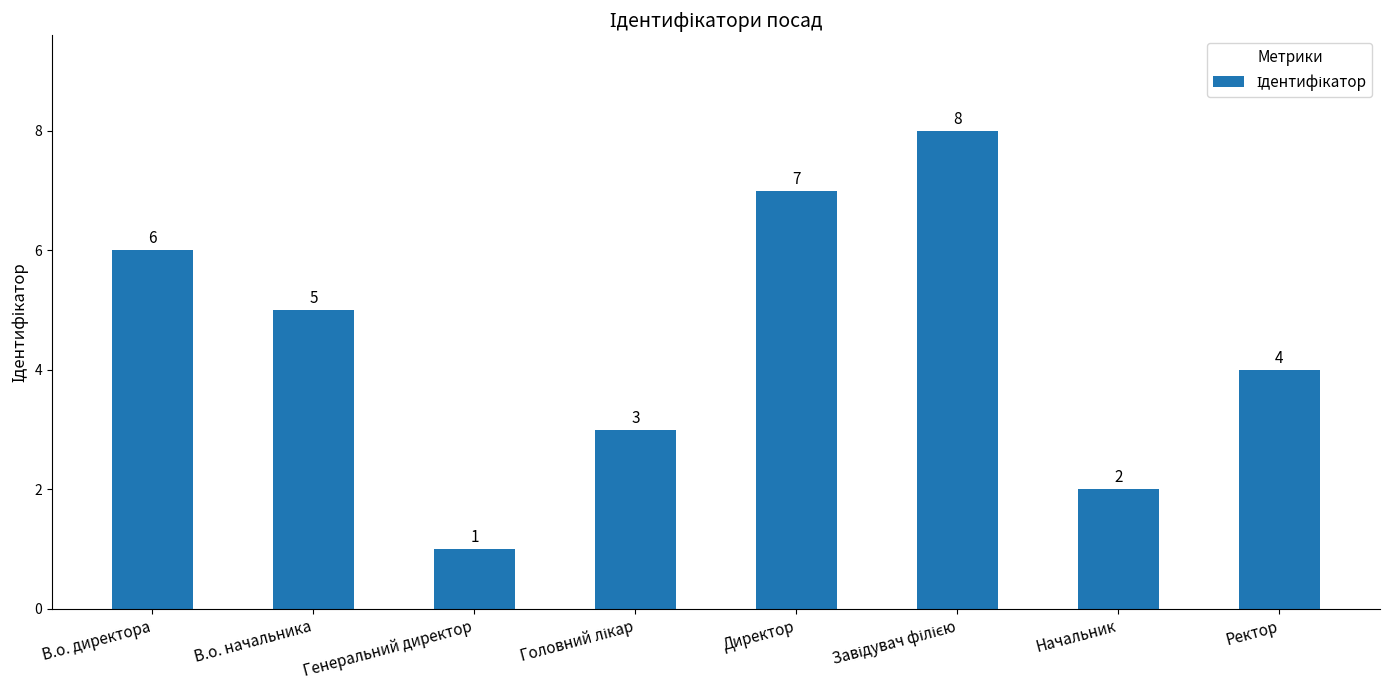

What is the ratio of the value at Начальник to the value at В.о. директора?

0.3